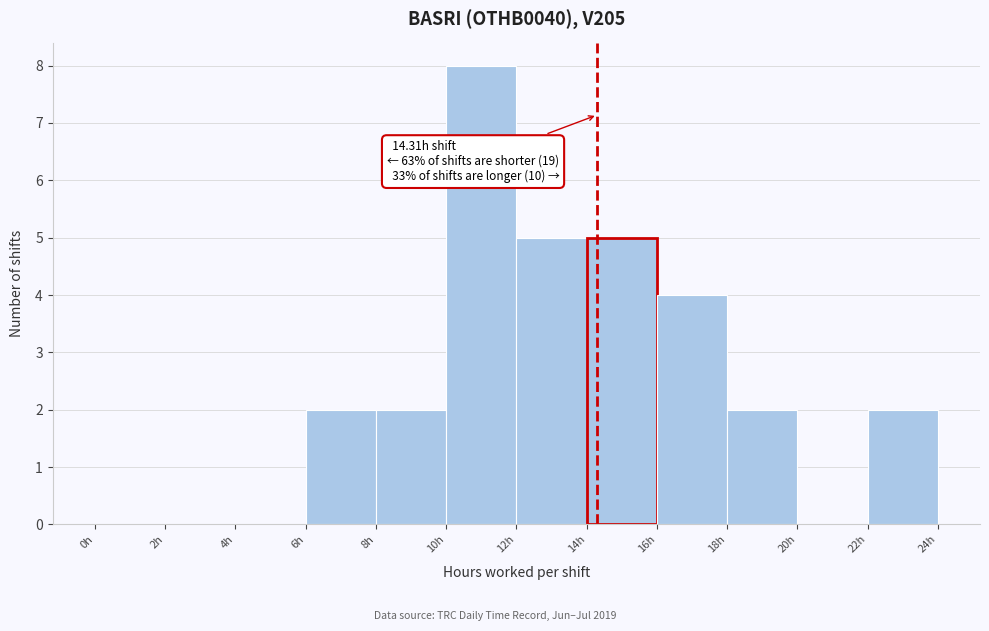

Over which range of the x-axis is the bar tallest?

10 to 12